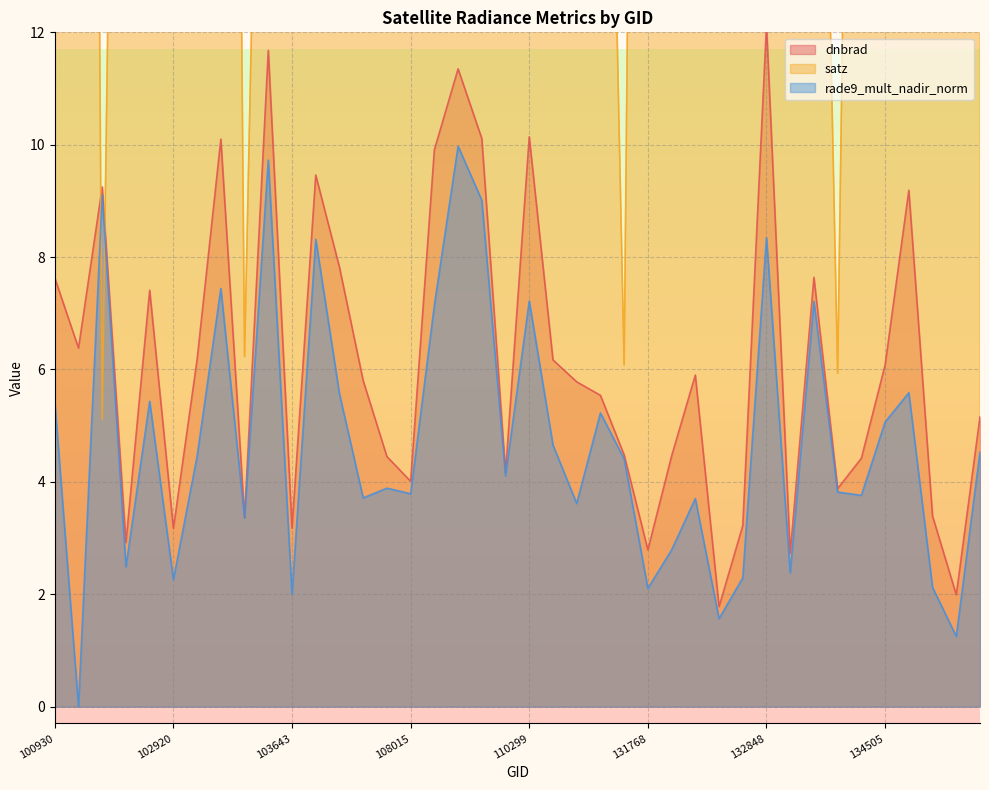

Is it true that dnbrad equals 5.4 at 109954?

False